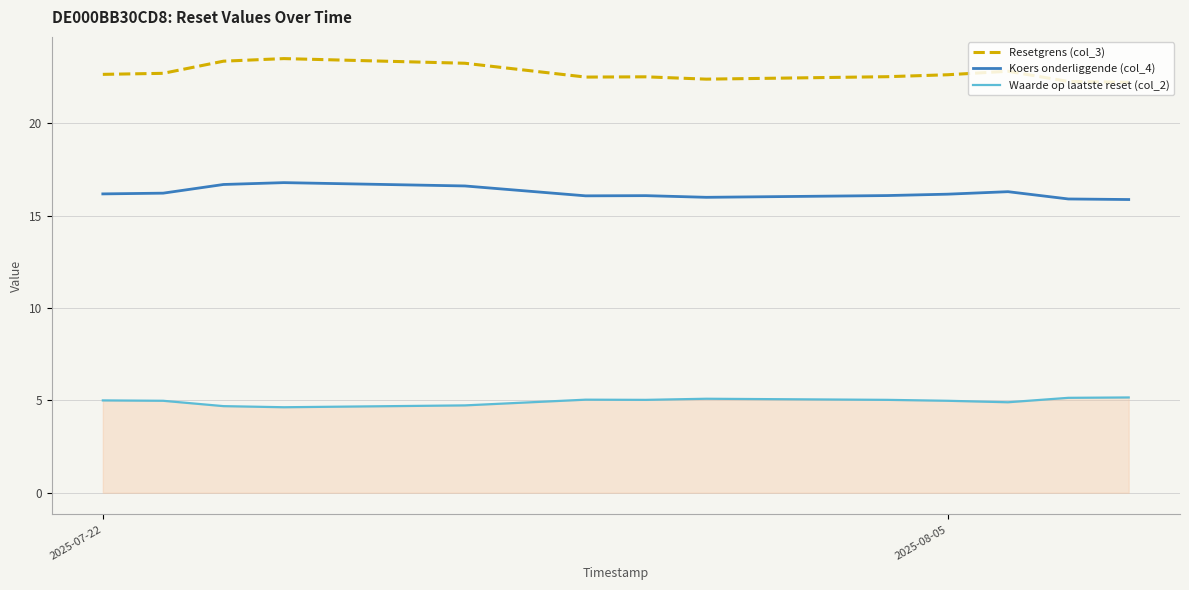

Rank the series by their maximum value, from lowest to highest.

Waarde op laatste reset (col_2), Koers onderliggende (col_4), Resetgrens (col_3)